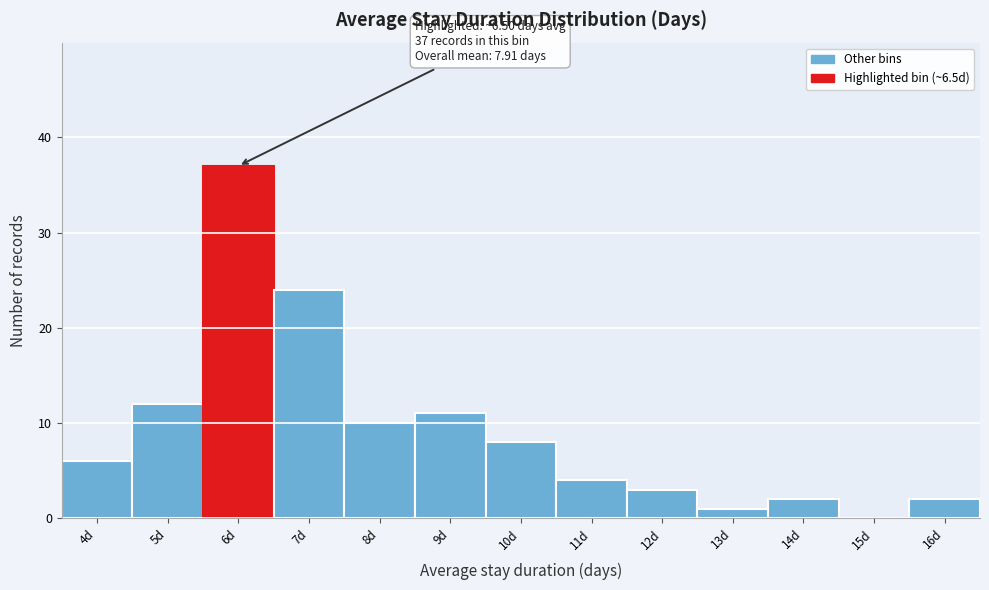

Reading right to left, transcribe all the data shown in this chart.

16d=2	15d=0	14d=2	13d=1	12d=3	11d=4	10d=8	9d=11	8d=10	7d=24	6d=37	5d=12	4d=6